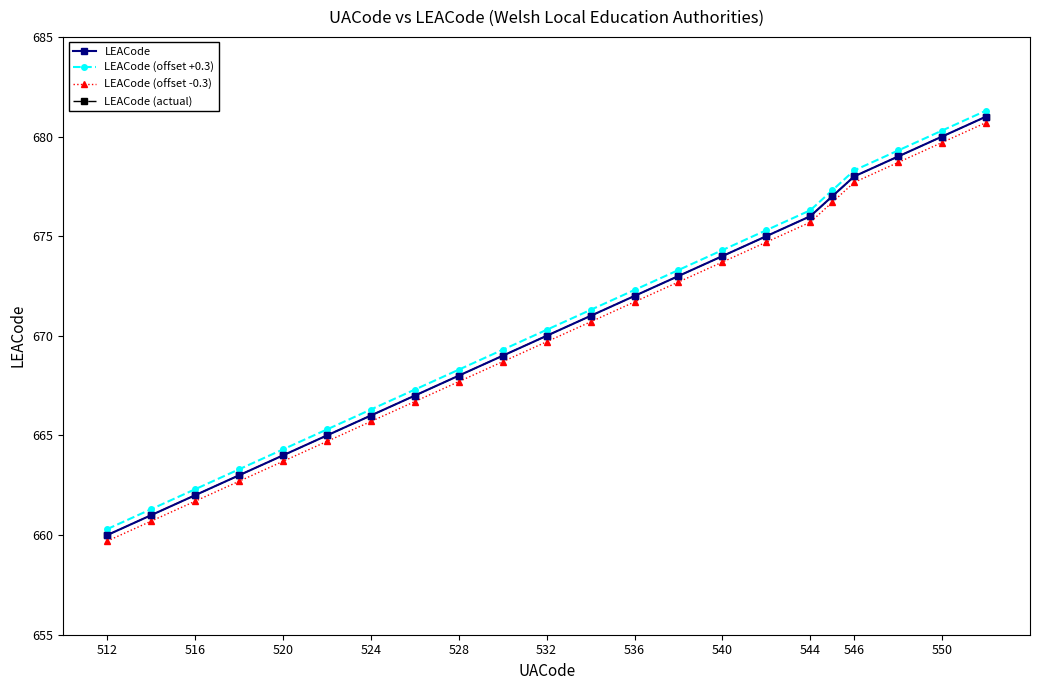

Does the chart have visible grid lines?

No